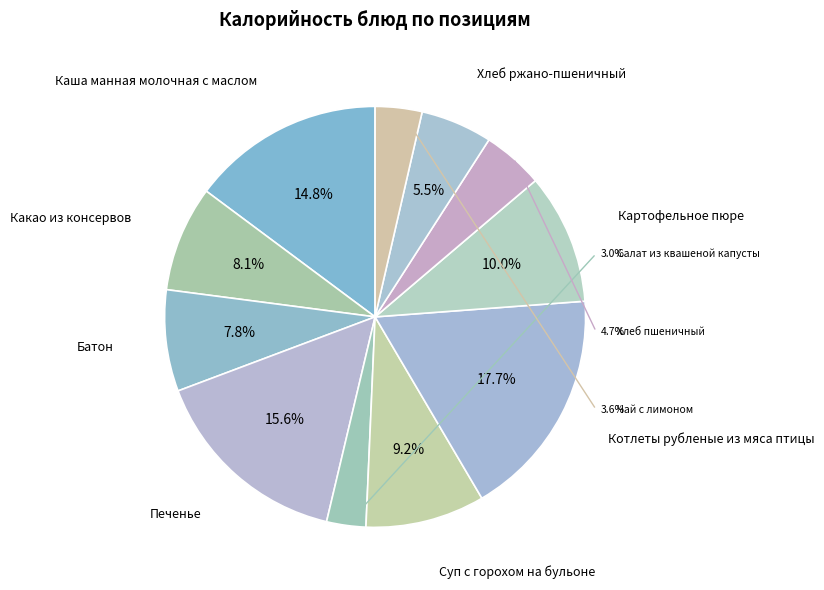

Which category has the smallest portion of the pie?

Салат из квашеной капусты